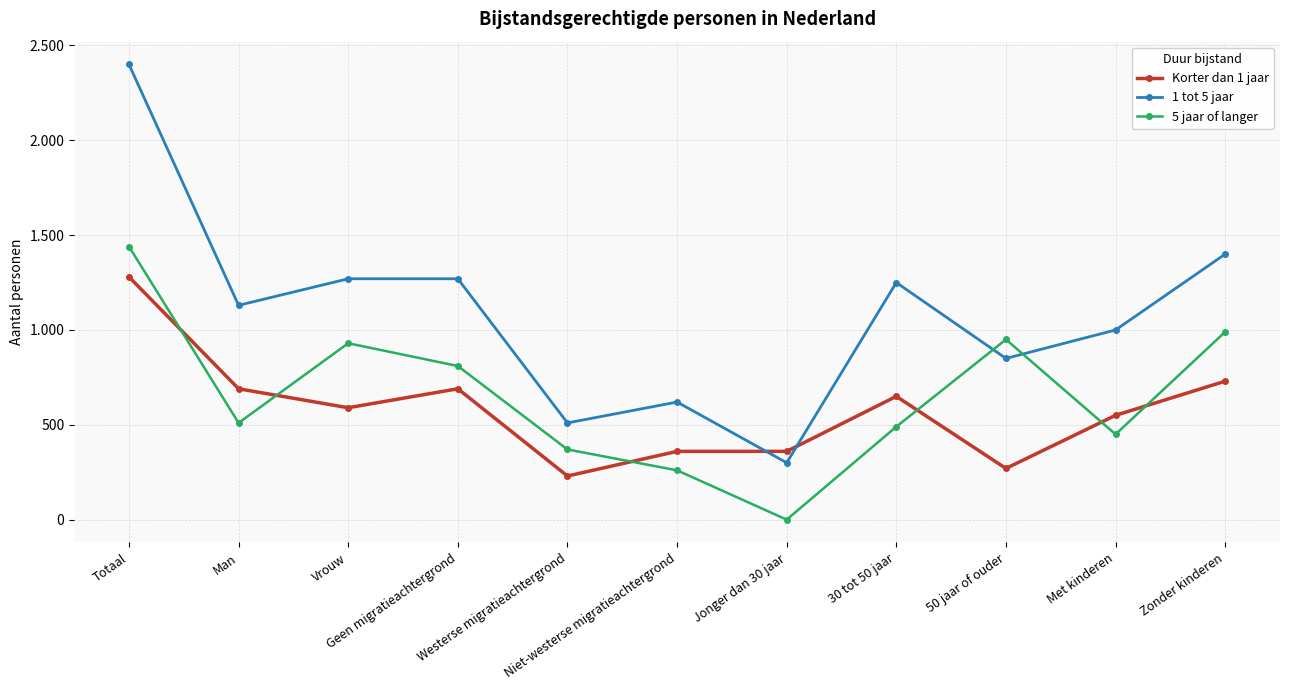

List the labels in order of 1 tot 5 jaar value, smallest first.

Jonger dan 30 jaar, Westerse migratieachtergrond, Niet-westerse migratieachtergrond, 50 jaar of ouder, Met kinderen, Man, 30 tot 50 jaar, Vrouw, Geen migratieachtergrond, Zonder kinderen, Totaal